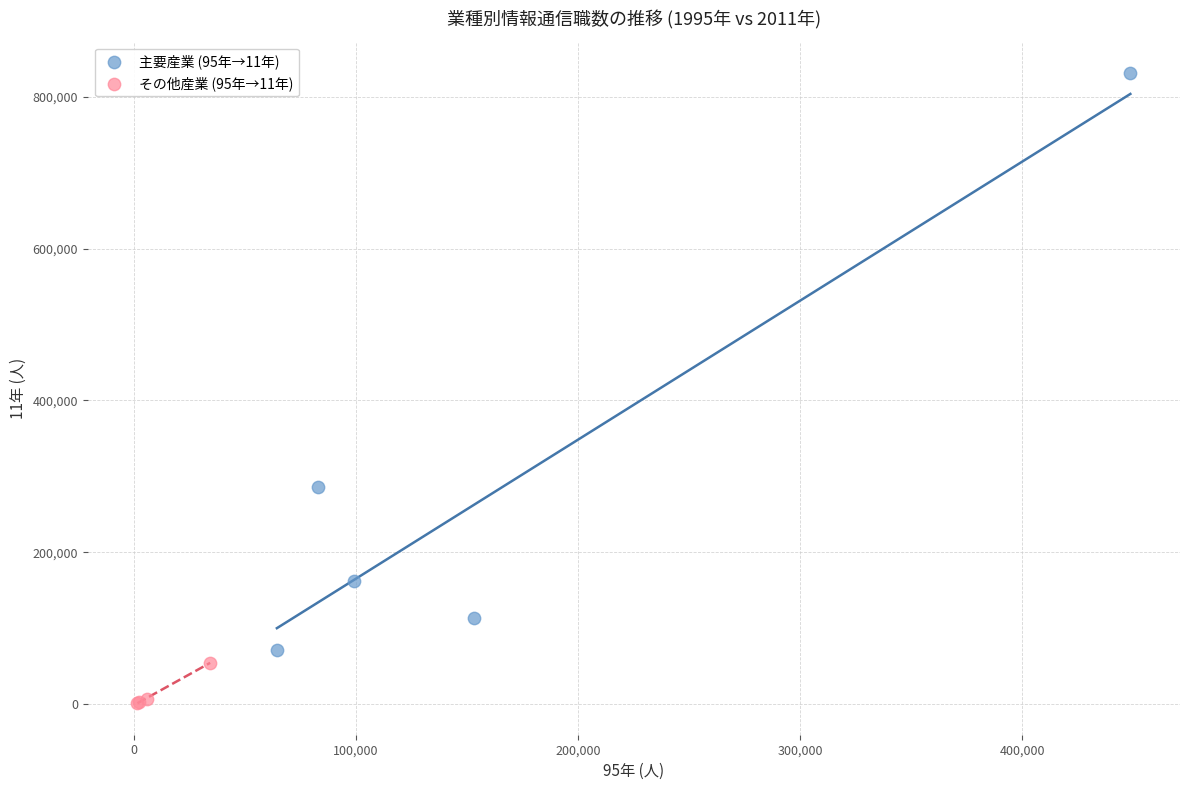

What are all the series names shown in the legend?

主要産業 (95年→11年), その他産業 (95年→11年)